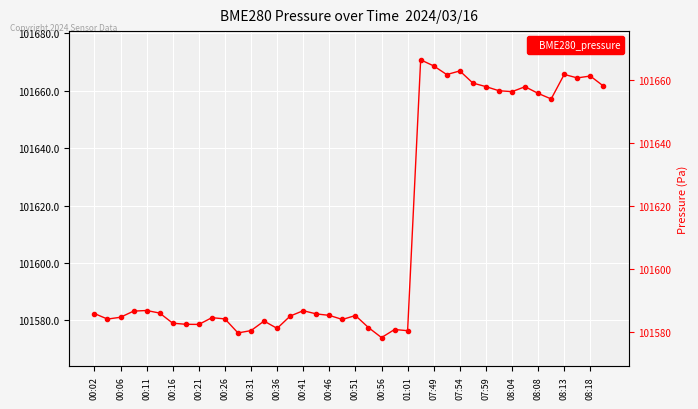

Count the number of data series in this chart.

1